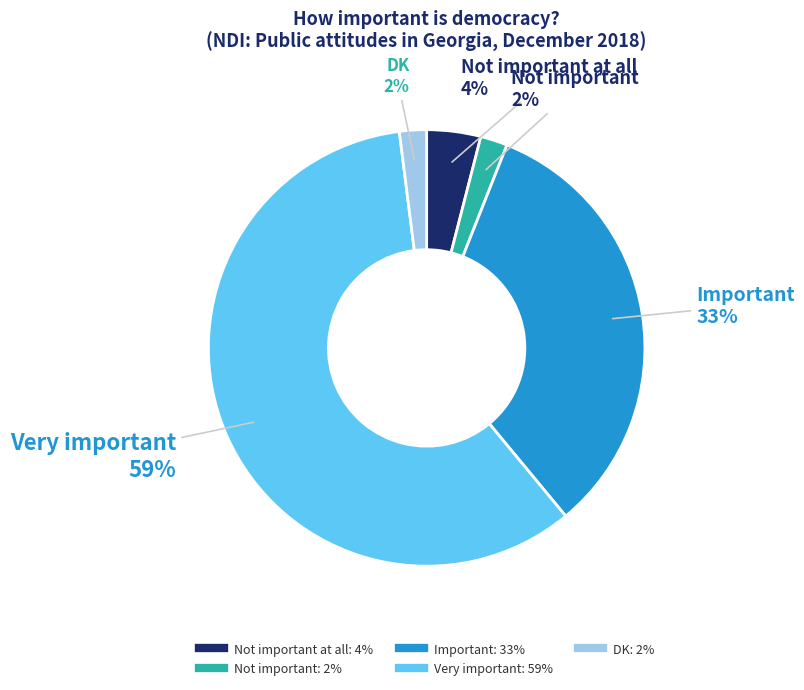

How many segments does this pie chart have?

5